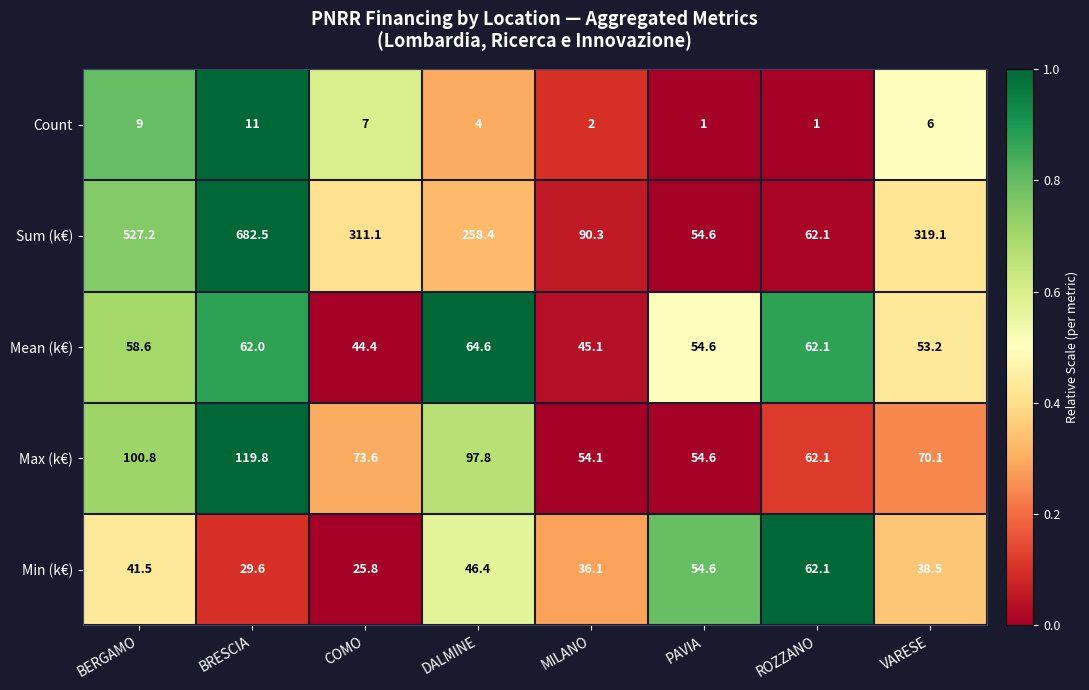

At which category is the sum across all series the highest?

BRESCIA